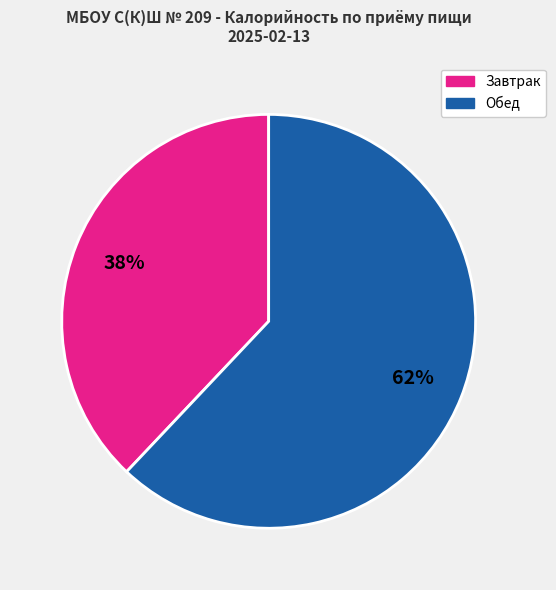

Is there any slice that represents more than half of the pie?

Yes